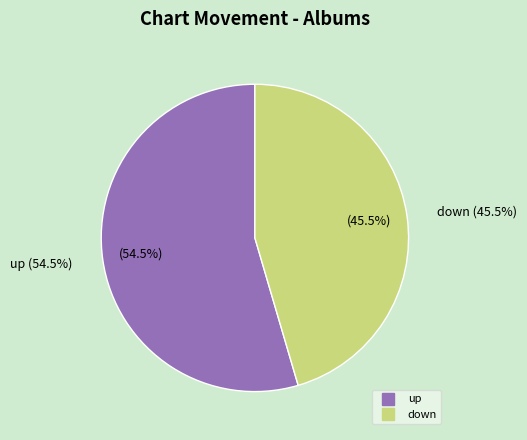

What is the smallest slice in the pie chart?

down